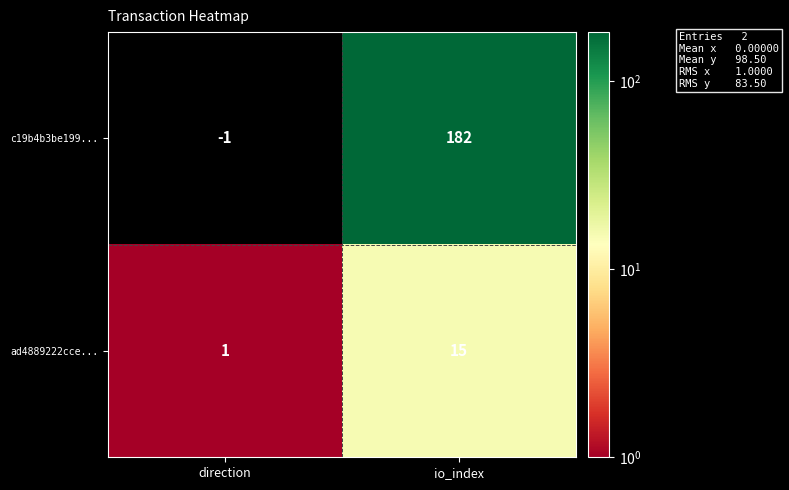

At how many categories does at least one series exceed 78?

1